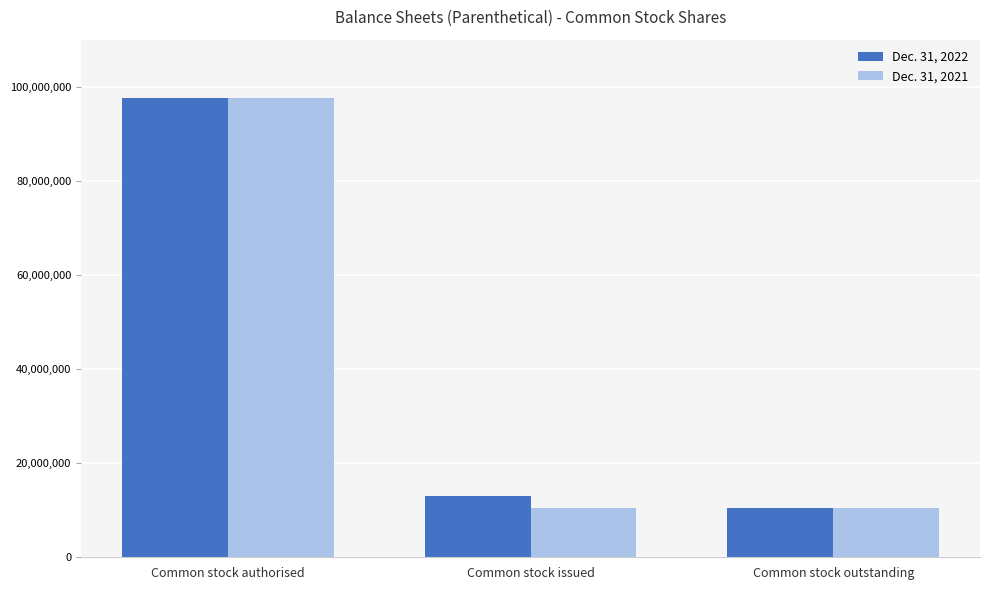

What is the difference between the highest and lowest values at Common stock issued?

2578937